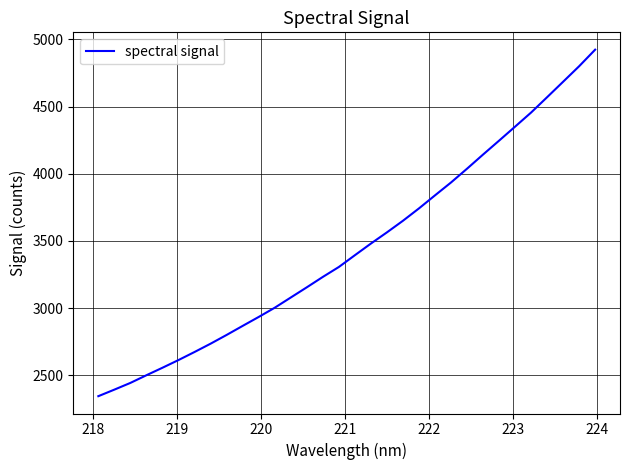

What is the smallest value displayed?

2344.1